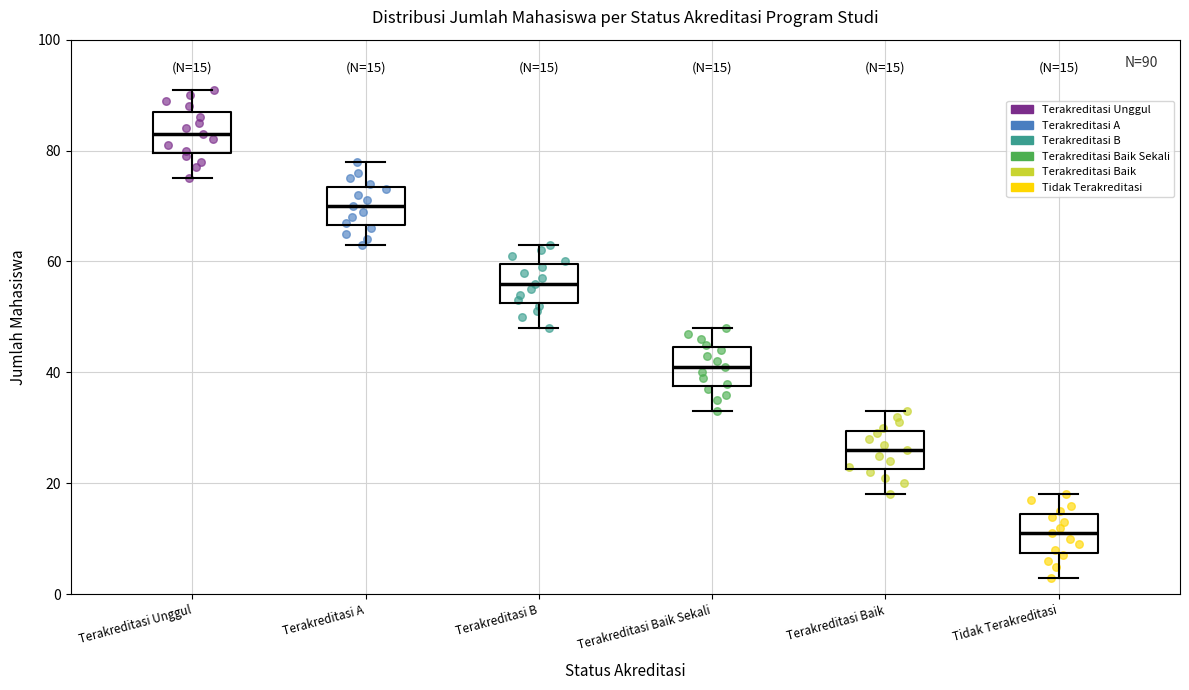

Which box has the lowest median line?

Tidak Terakreditasi